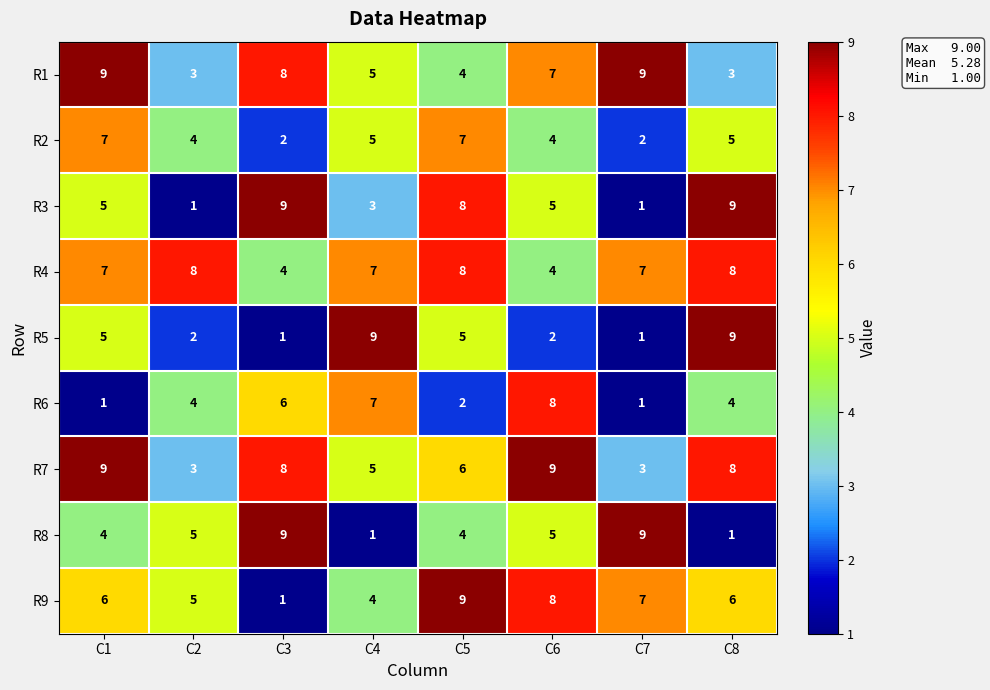

The R7 series shows 14 at C8. True or false?

False